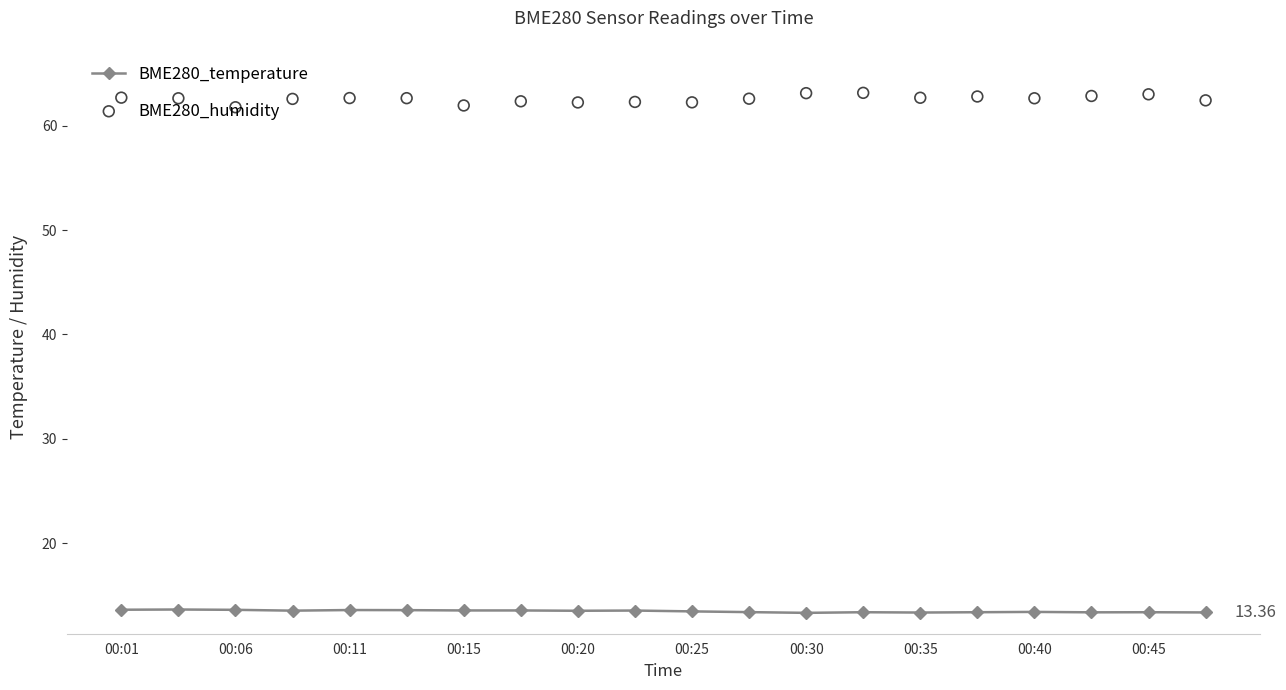

True or false: BME280_temperature has more than 2 points higher than both neighbors.

True